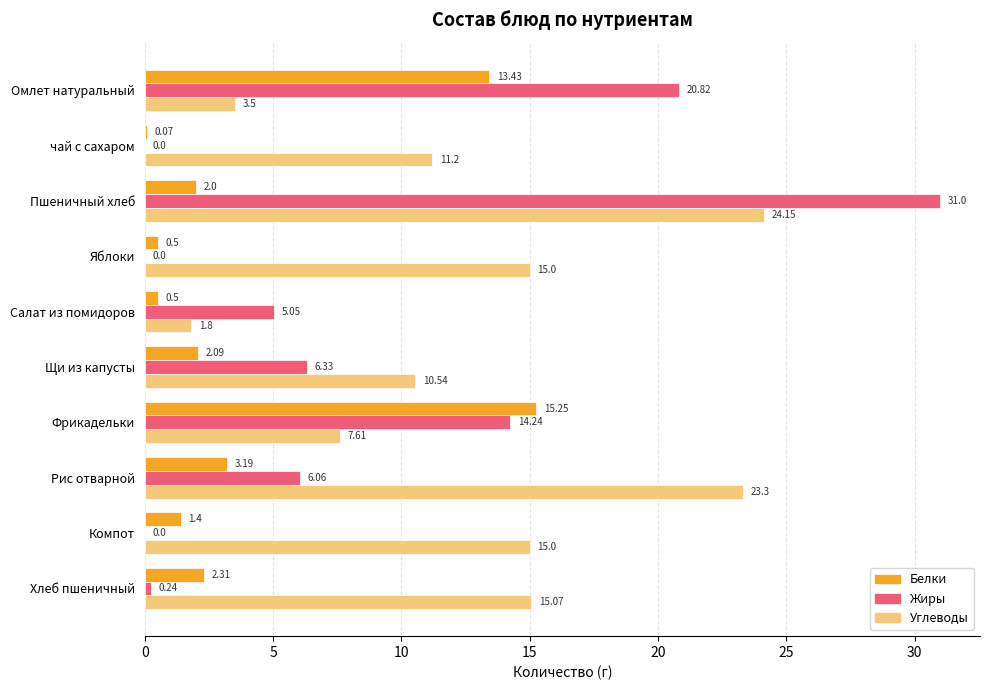

What is the total value across all series at Хлеб пшеничный?

17.6